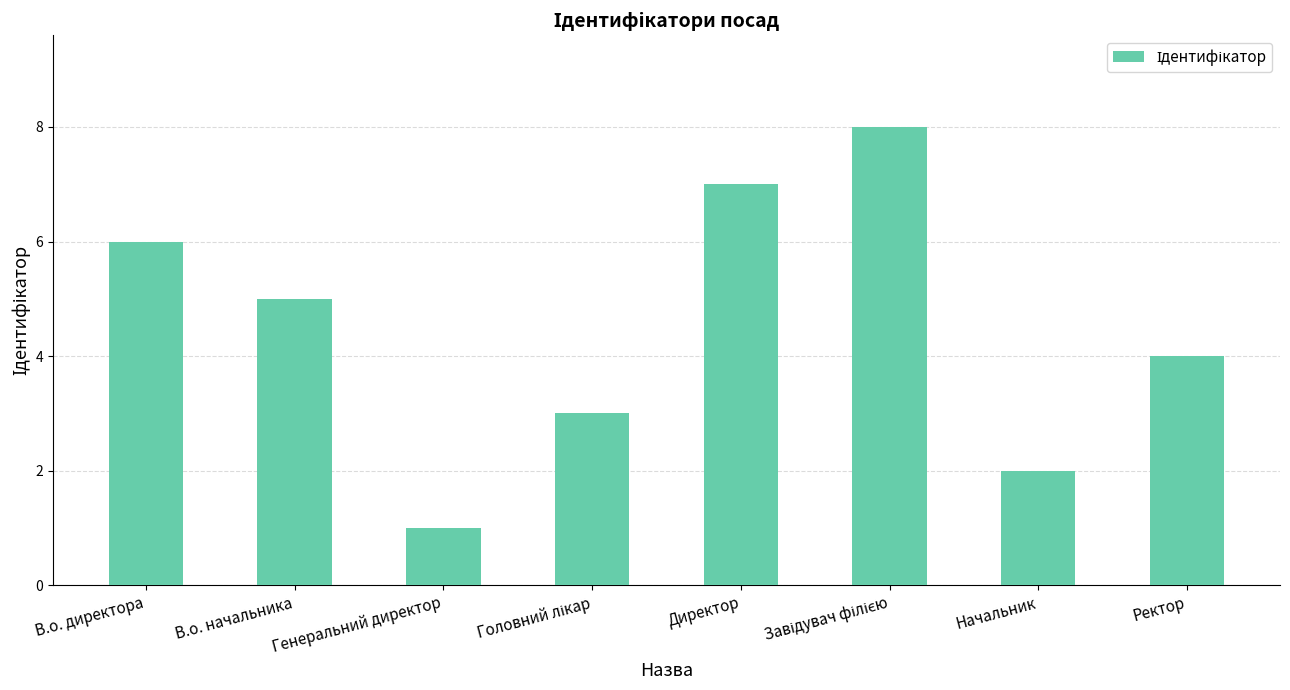

What is the ratio of the value at Начальник to the value at Ректор?

0.5